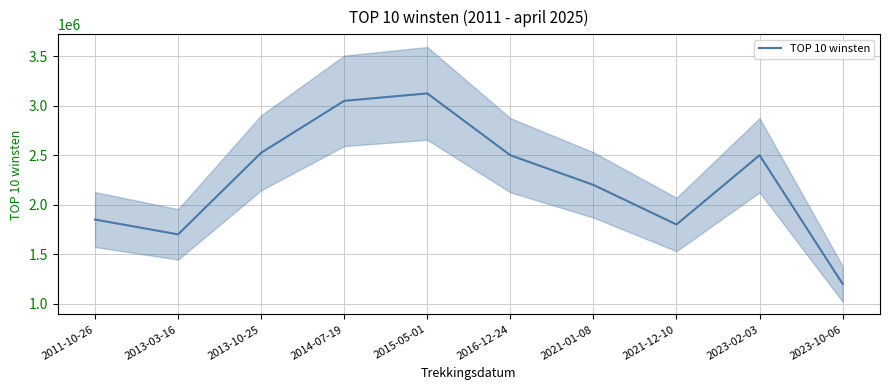

What is the sum of all values?

22450000